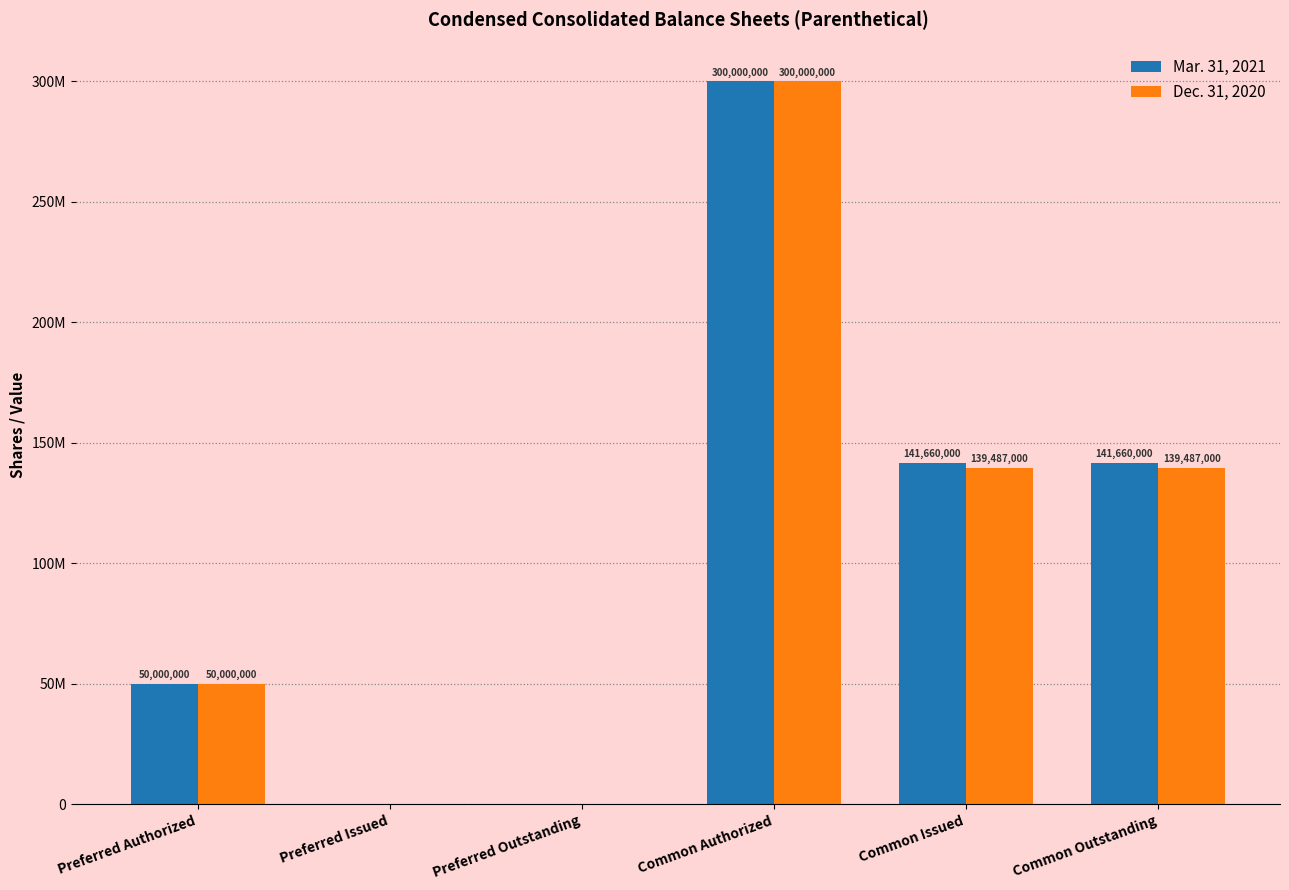

At how many categories does at least one series exceed 161684159?

1